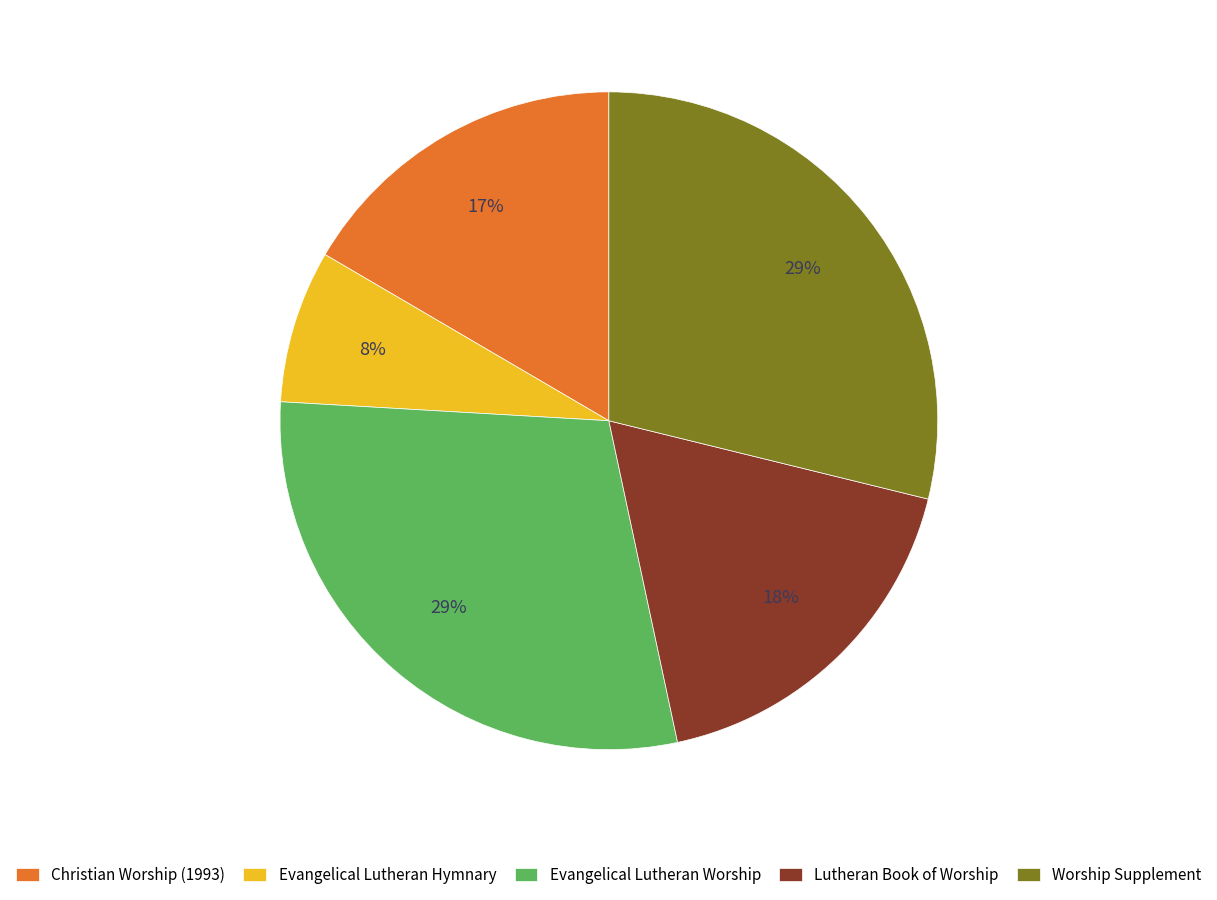

How many slices are in this pie chart?

5